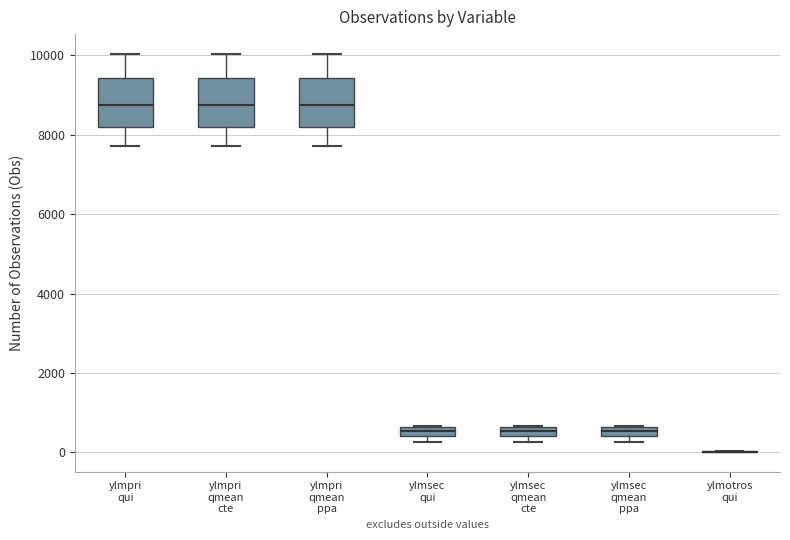

Where is the upper edge of the box for ylmsec qmean ppa on the y-axis? The values are not printed on the chart, so give them approximately, as read against the axis.

600